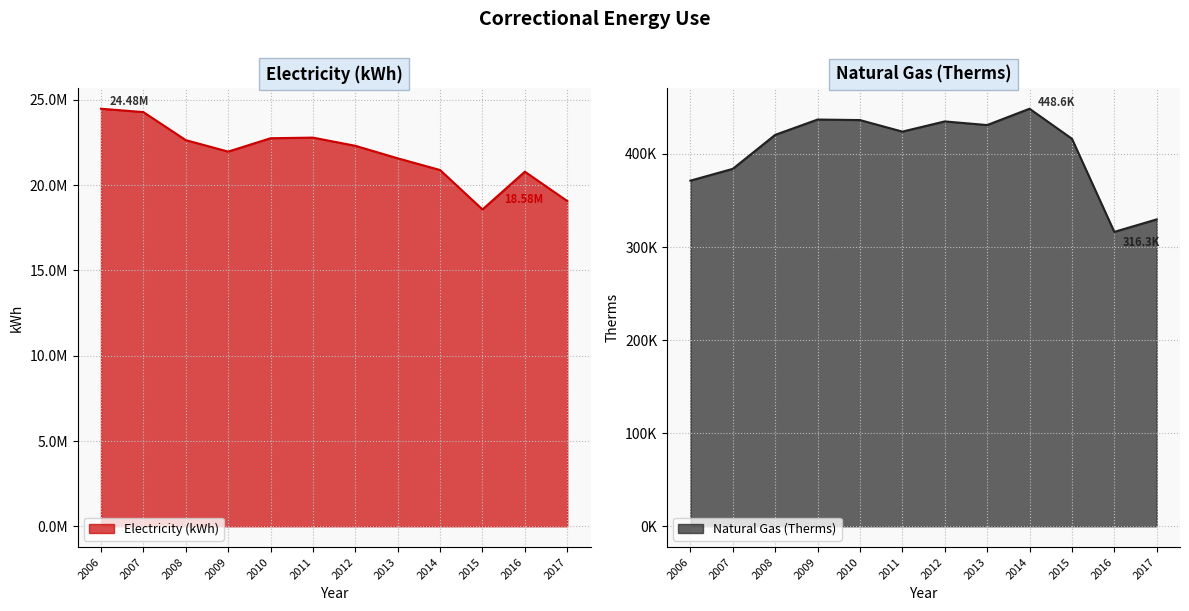

Rank the series by their average value, from highest to lowest.

Electricity (kWh), Natural Gas (Therms)